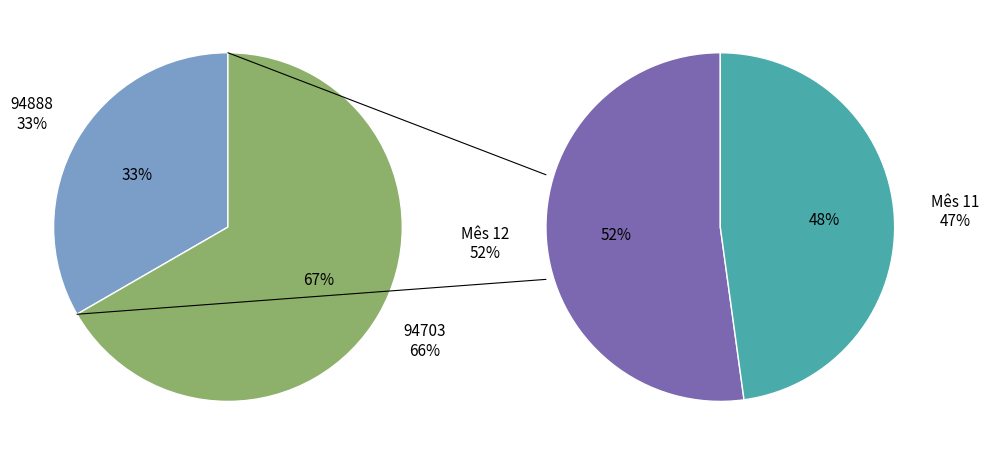

What percentage is the 94888 slice, to the nearest percent?

33%